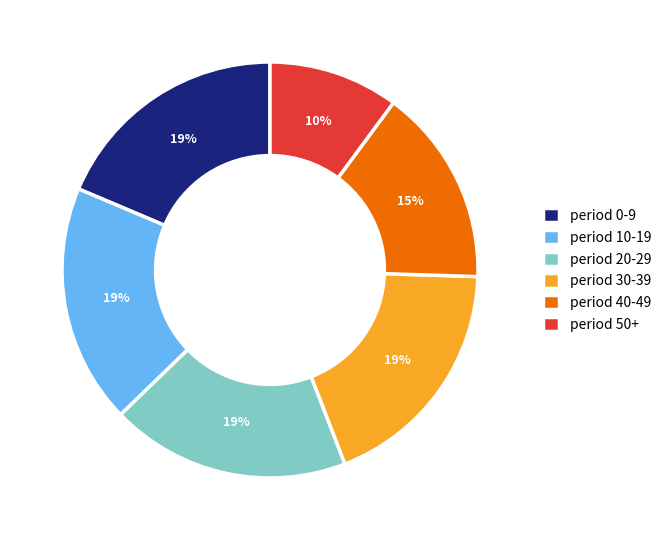

Is there a majority slice in this chart?

No